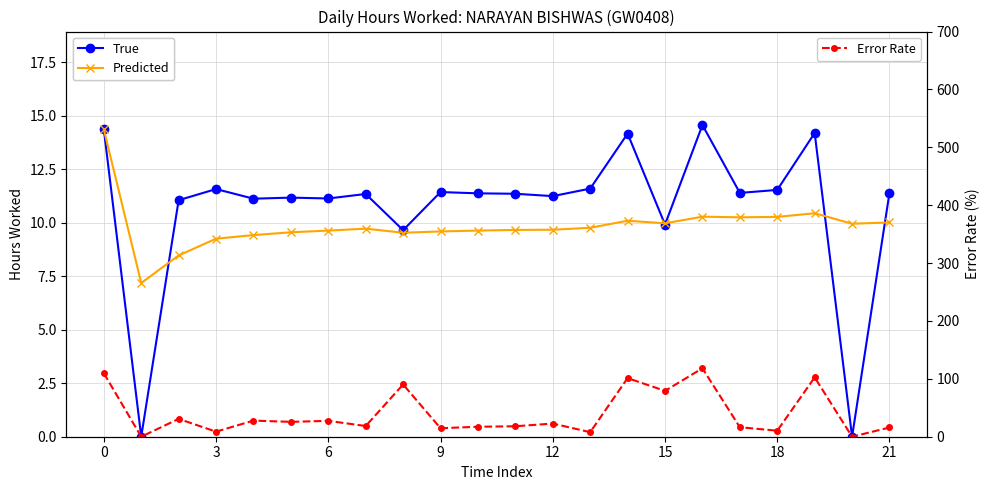

Reading left to right, transcribe all the data shown in this chart.

True: 14.4	0.0	11.1	11.6	11.1	11.2	11.1	11.3	9.7	11.4	11.4	11.3	11.2	11.6	14.2	9.9	14.6	11.4	11.5	14.2	0.0	11.4
Predicted: 14.4	7.2	8.5	9.2	9.4	9.6	9.6	9.7	9.5	9.6	9.6	9.7	9.7	9.8	10.1	10.0	10.3	10.2	10.3	10.4	9.9	10.0
Error Rate: 109.7	0.0	30.8	8.7	27.8	25.7	27.4	18.5	90.3	14.7	17.2	18.1	22.7	7.9	101.2	79.2	118.2	16.4	10.4	102.5	0.0	15.9